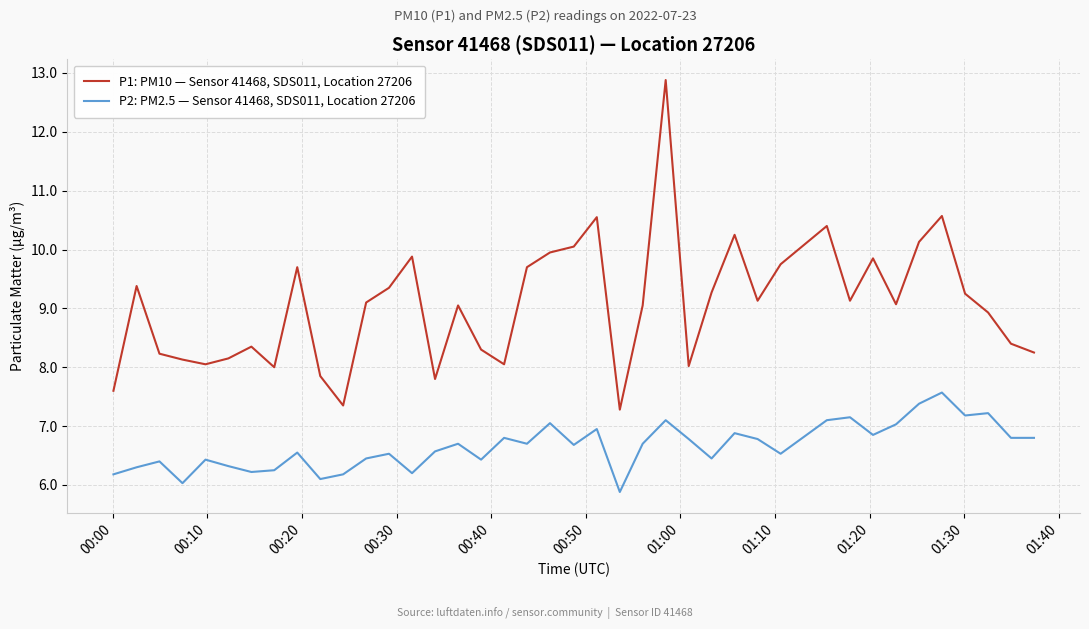

True or false: P2: PM2.5 — Sensor 41468, SDS011, Location 27206 and P1: PM10 — Sensor 41468, SDS011, Location 27206 cross at least once.

False